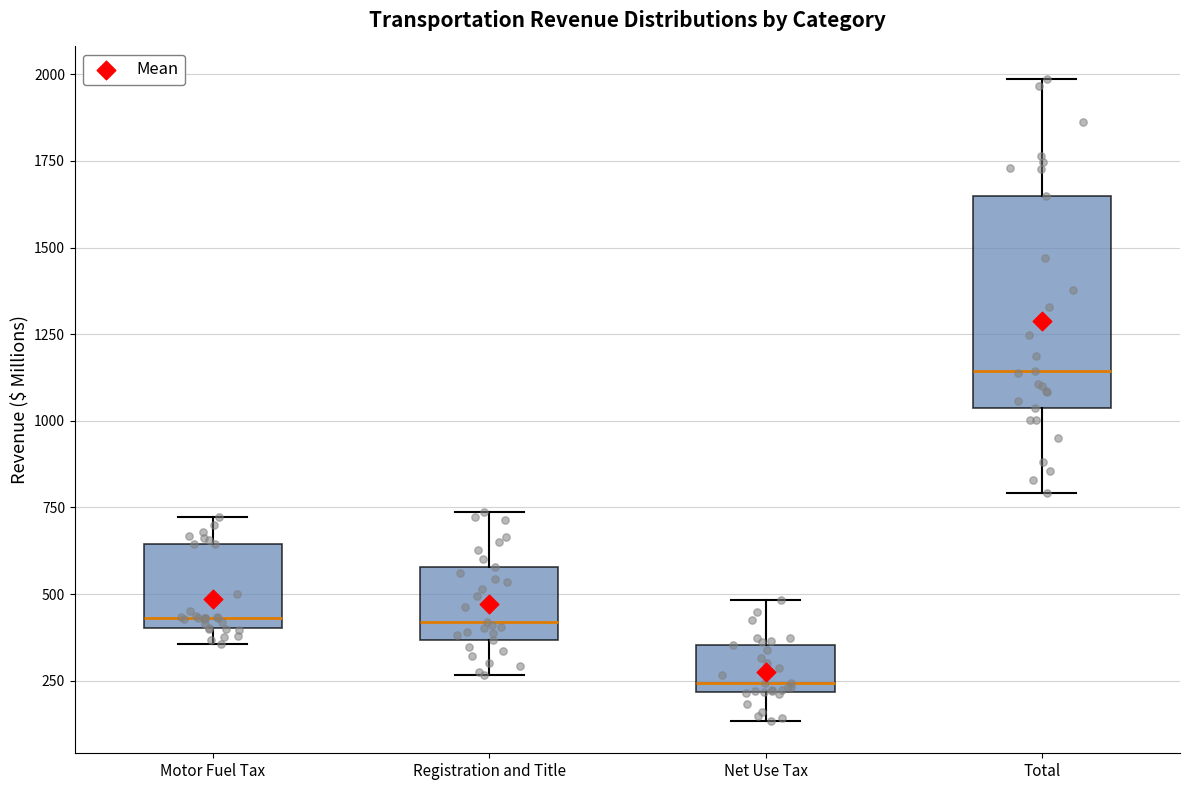

Where is the lower edge of the box for Motor Fuel Tax on the y-axis? The values are not printed on the chart, so give them approximately, as read against the axis.

400